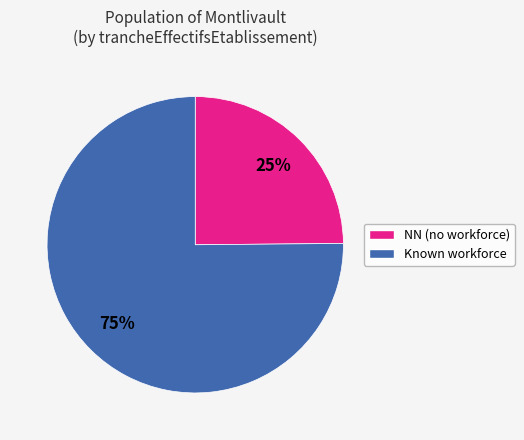

Is there a majority slice in this chart?

Yes